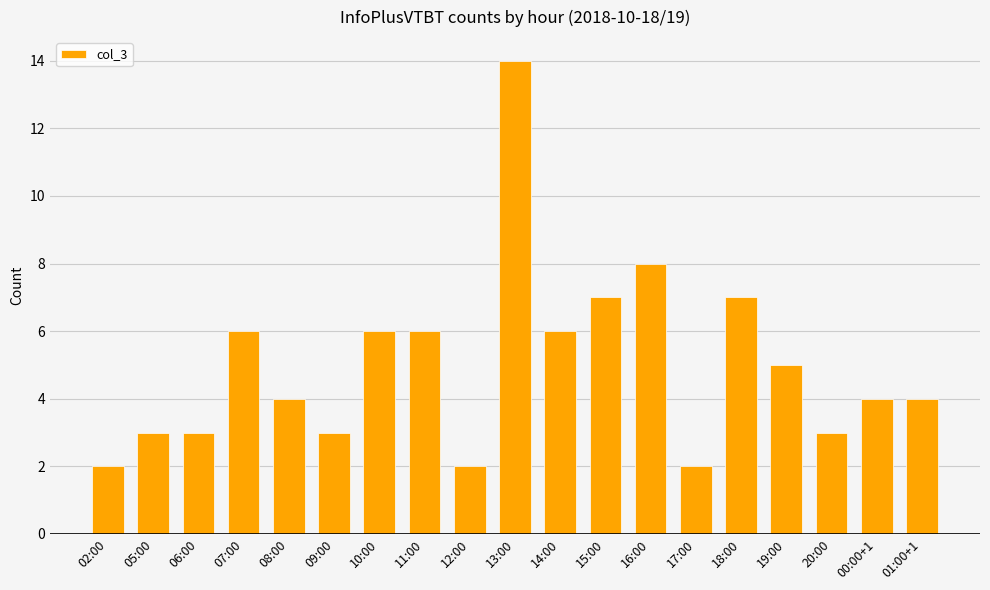

Is it true that the value at 00:00+1 is 4?

True